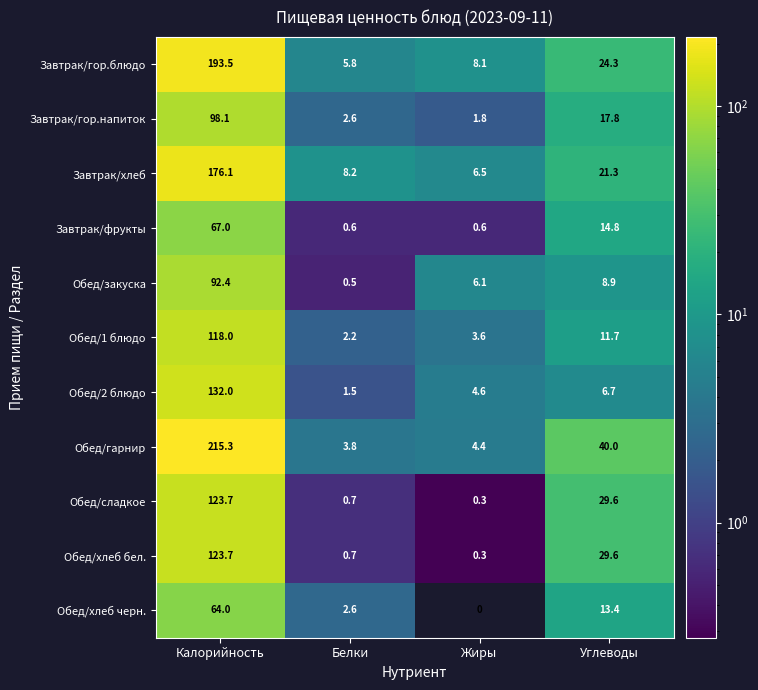

True or false: Завтрак/гор.напиток has a value of 17.8 at Углеводы.

True